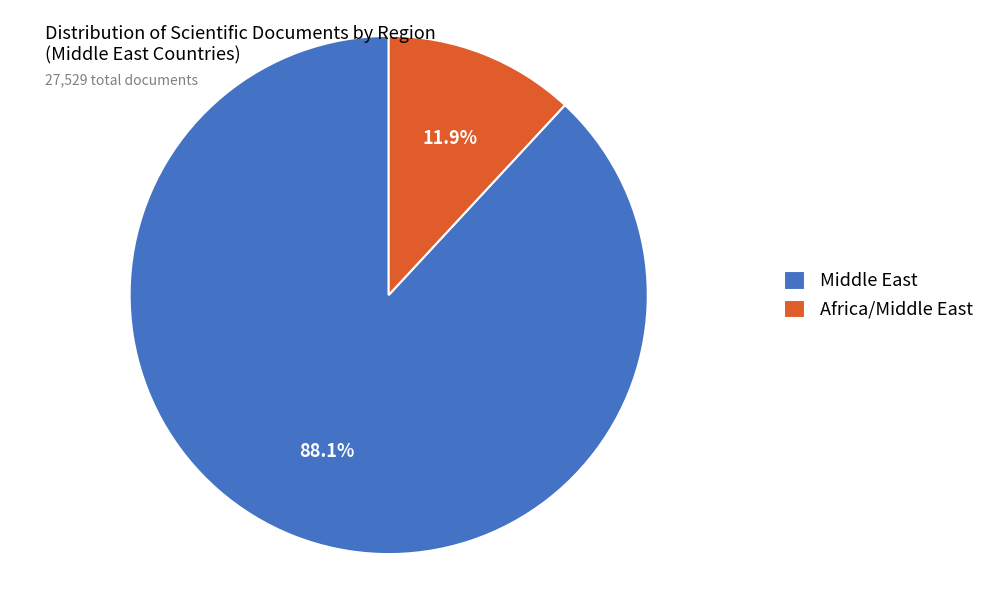

Rank the categories by value from highest to lowest.

Middle East, Africa/Middle East